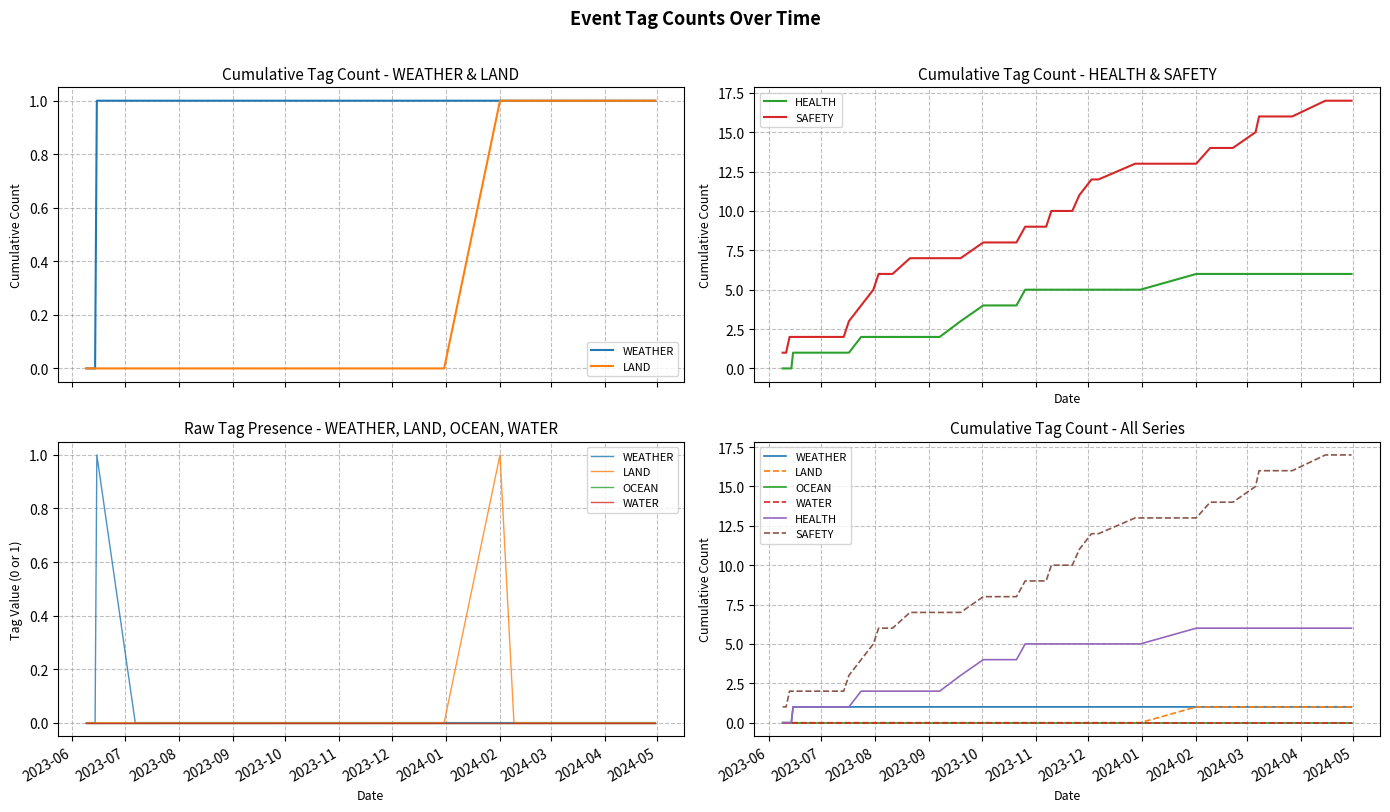

True or false: WEATHER has more than 0 interior local peaks.

False